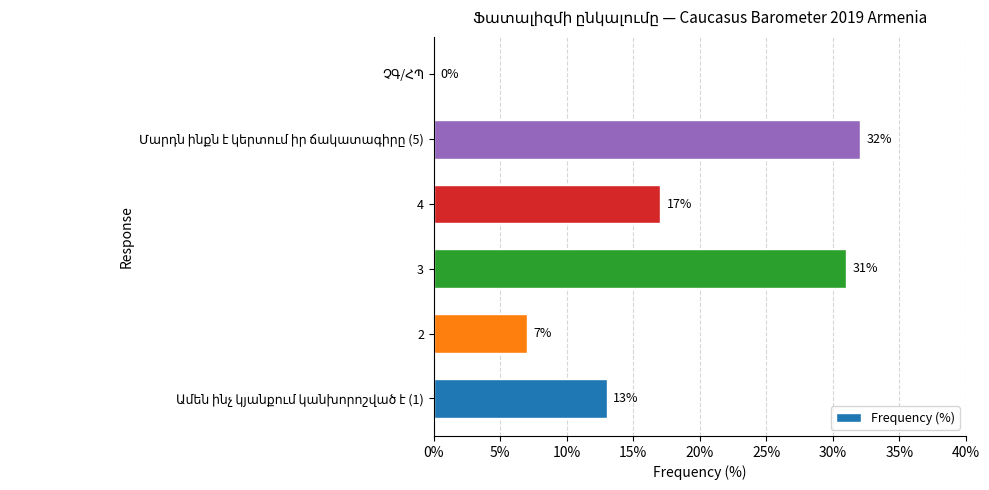

Between 4 and 2, which is larger?

4